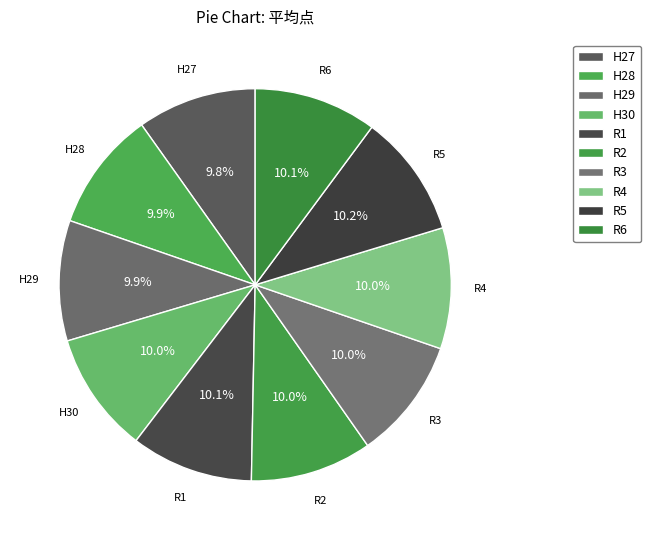

True or false: R4 accounts for 17% of the total.

False